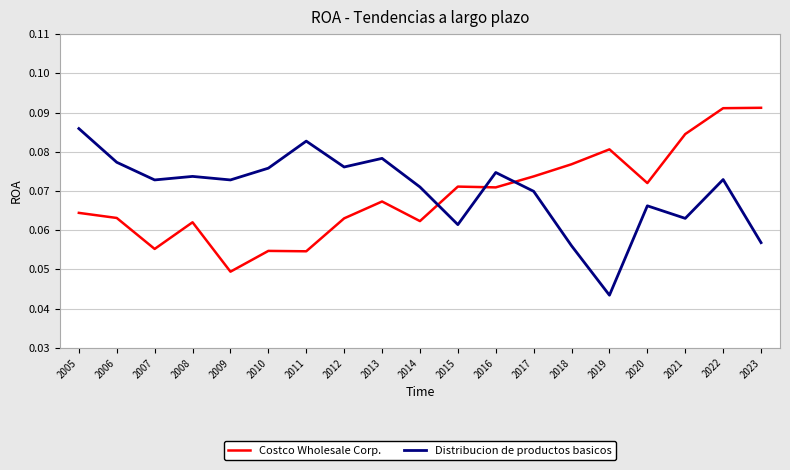

The value of Distribucion de productos basicos at 2016 is 0.0. True or false?

False